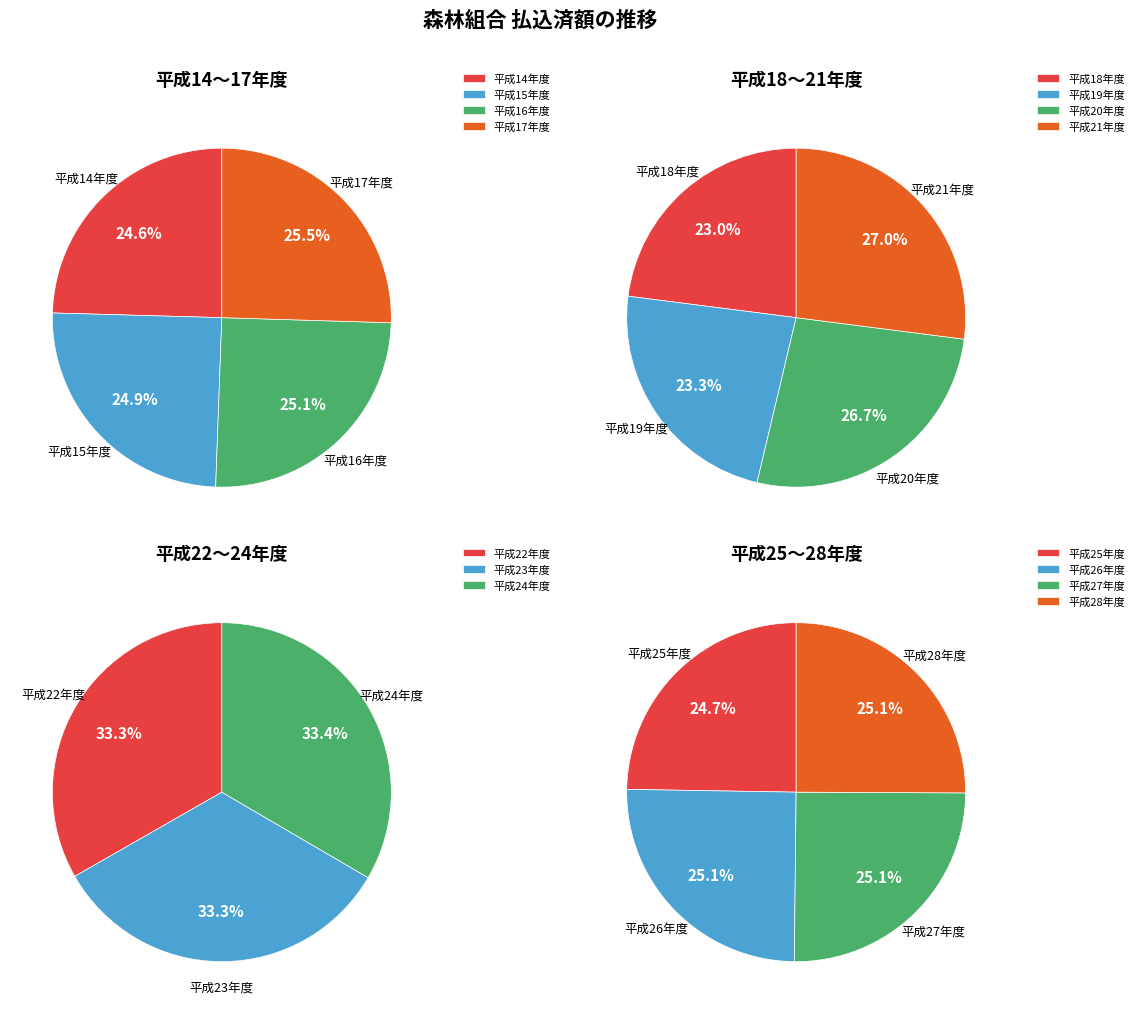

What is the smallest slice in the pie chart?

平成14年度